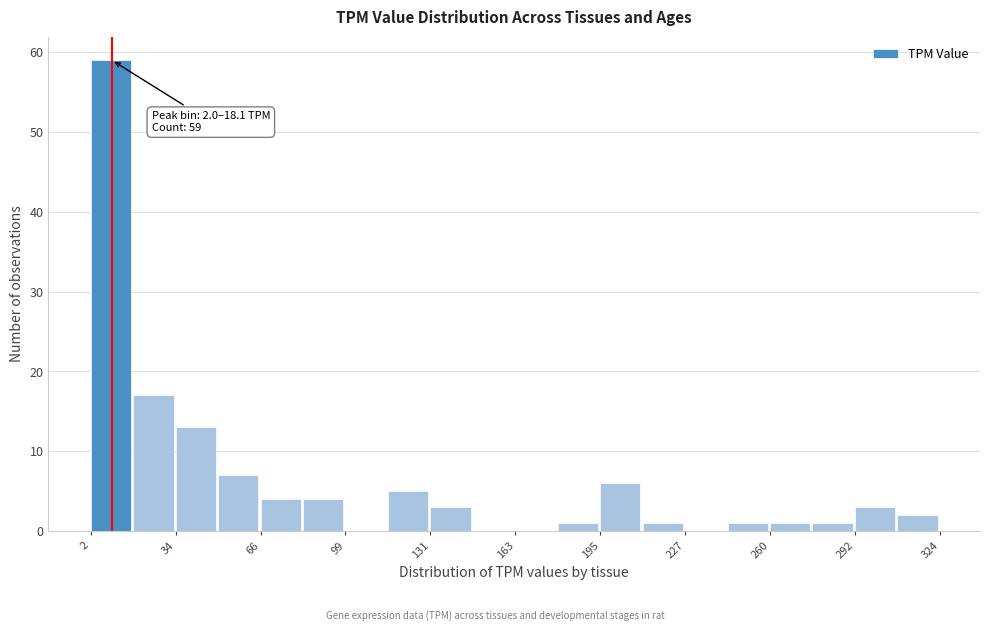

Around what value on the x-axis is the tallest bar? Give the approximate position of its centre, as read against the axis.

10